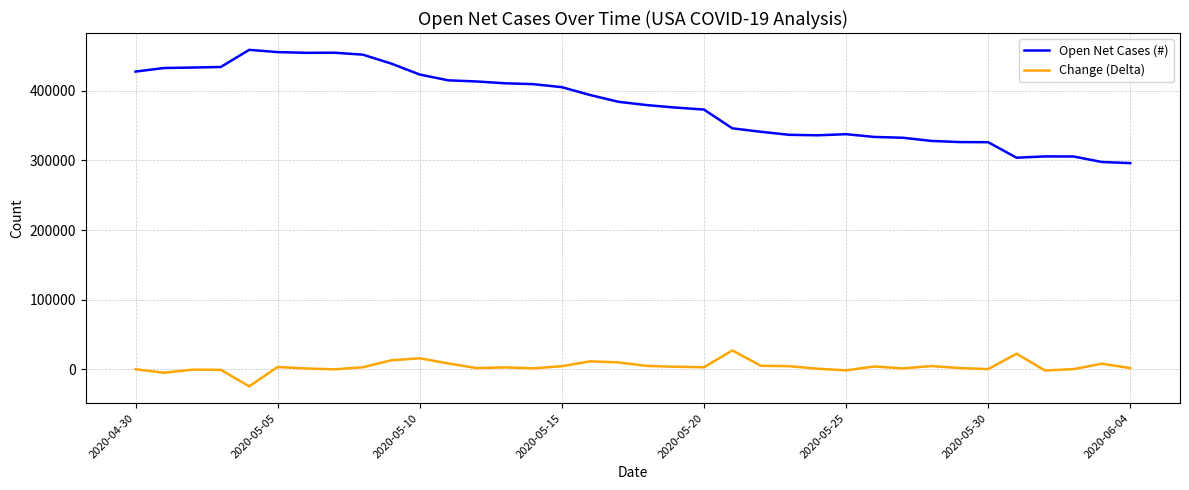

In Change (Delta), how many points are lower than both neighbors (excluding endpoints)?

10